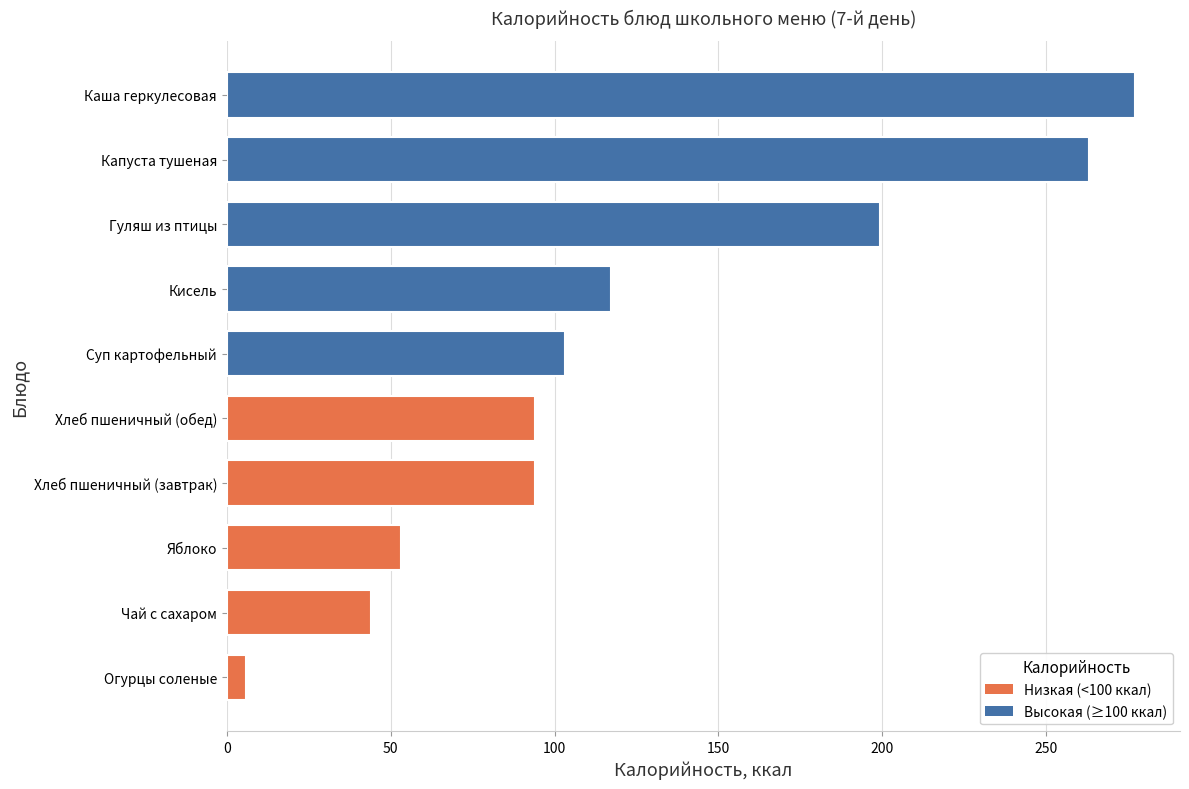

Read the value at Чай с сахаром.

44.0